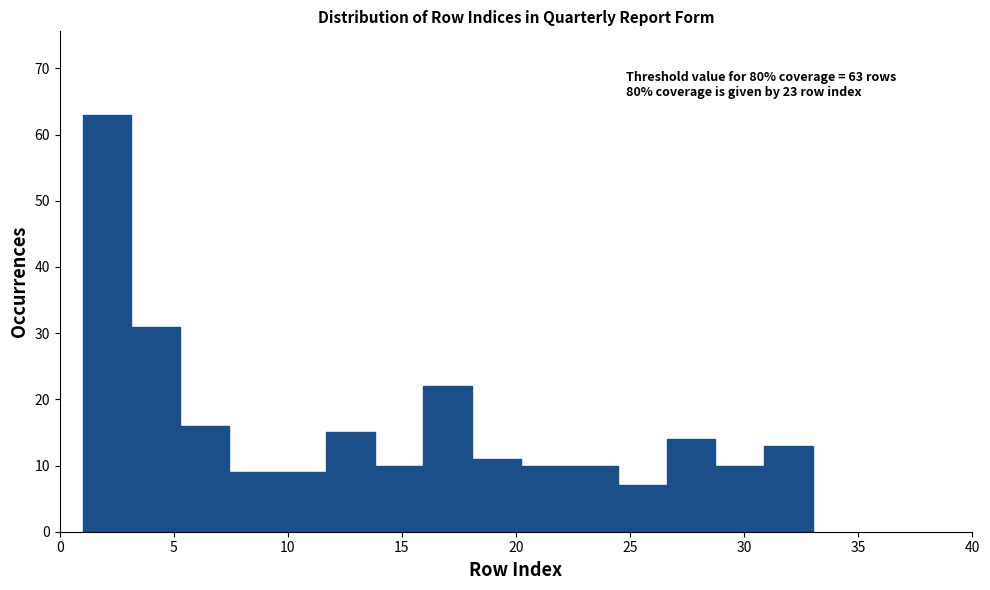

Over which range of the x-axis is the bar tallest?

1.0 to 3.0